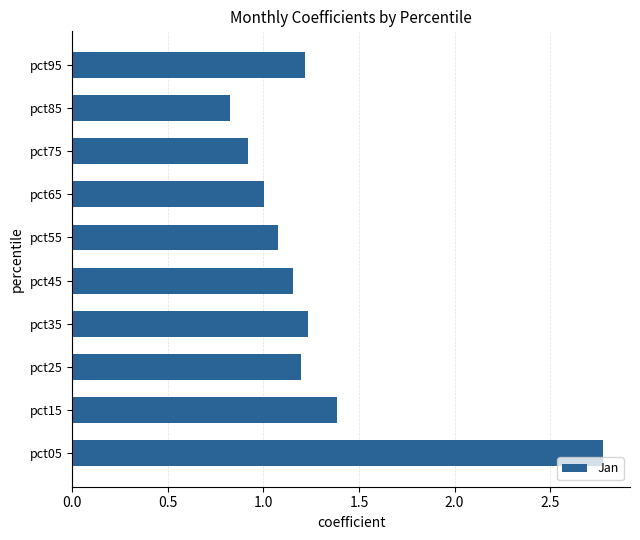

What is the difference between the maximum and second lowest values?

1.9